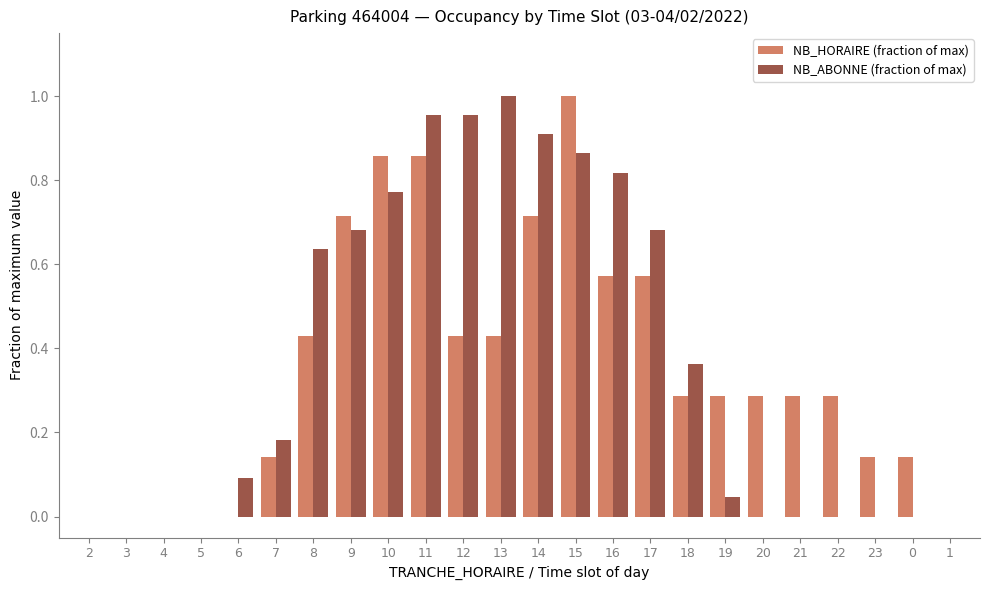

Is it true that NB_ABONNE (fraction of max) equals 0.5 at 23?

False